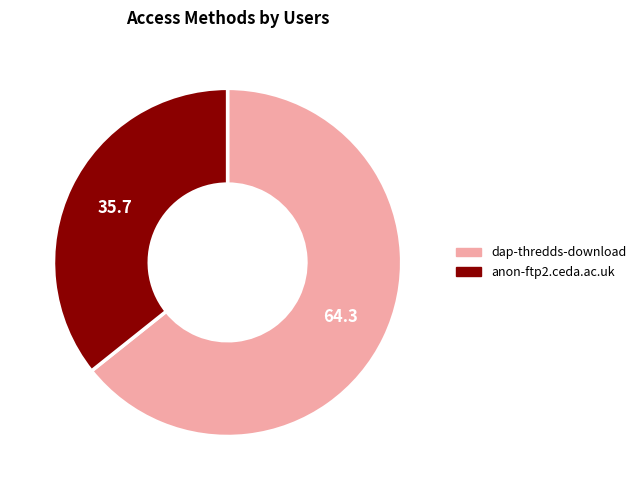

Does any single category account for the majority?

Yes